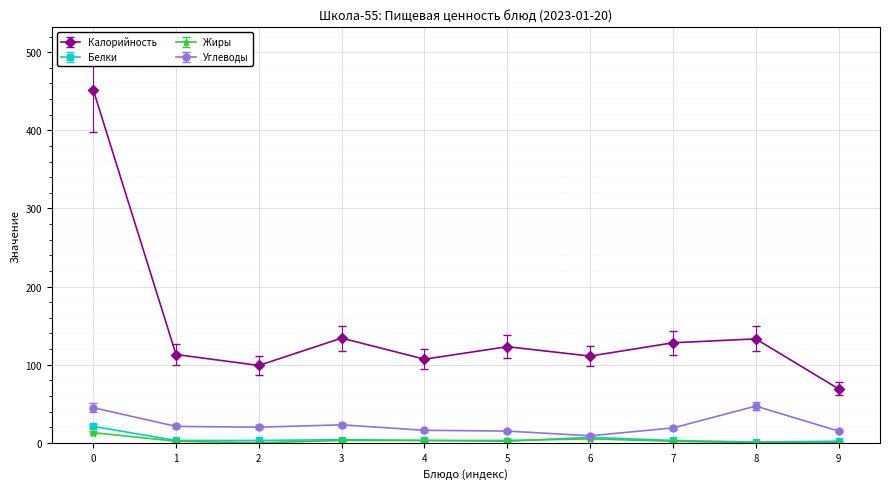

Where is the first local maximum for Калорийность?

3